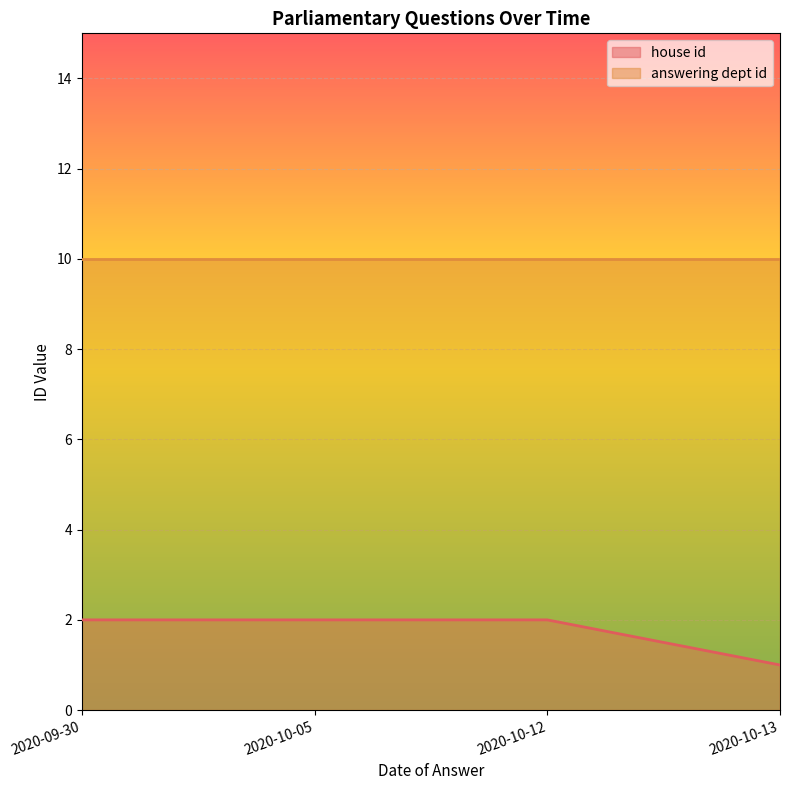

Reading right to left, extract all data points from this chart.

1	2	2	2